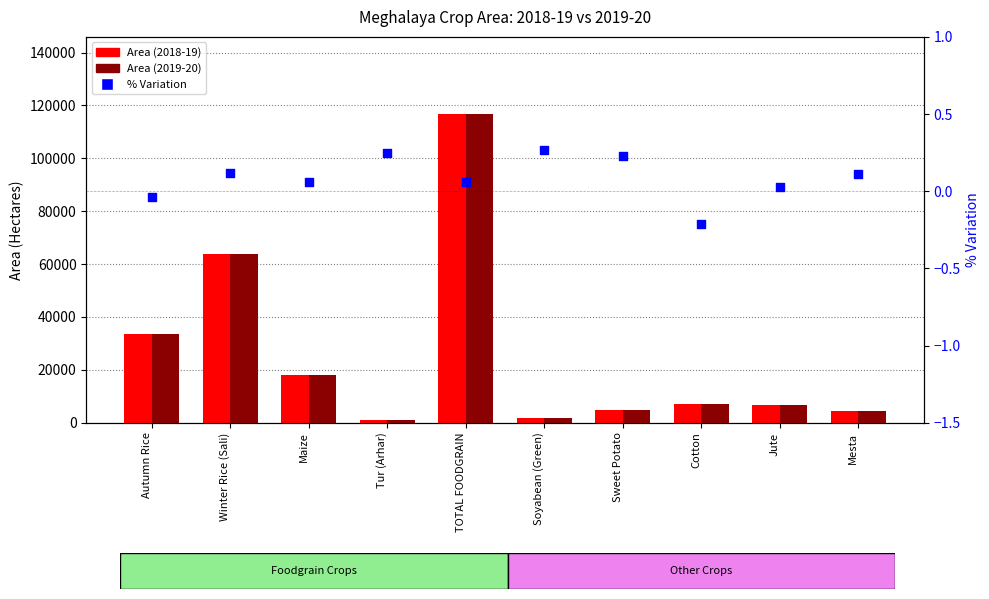

Which series contains the lowest Y value?

% Variation